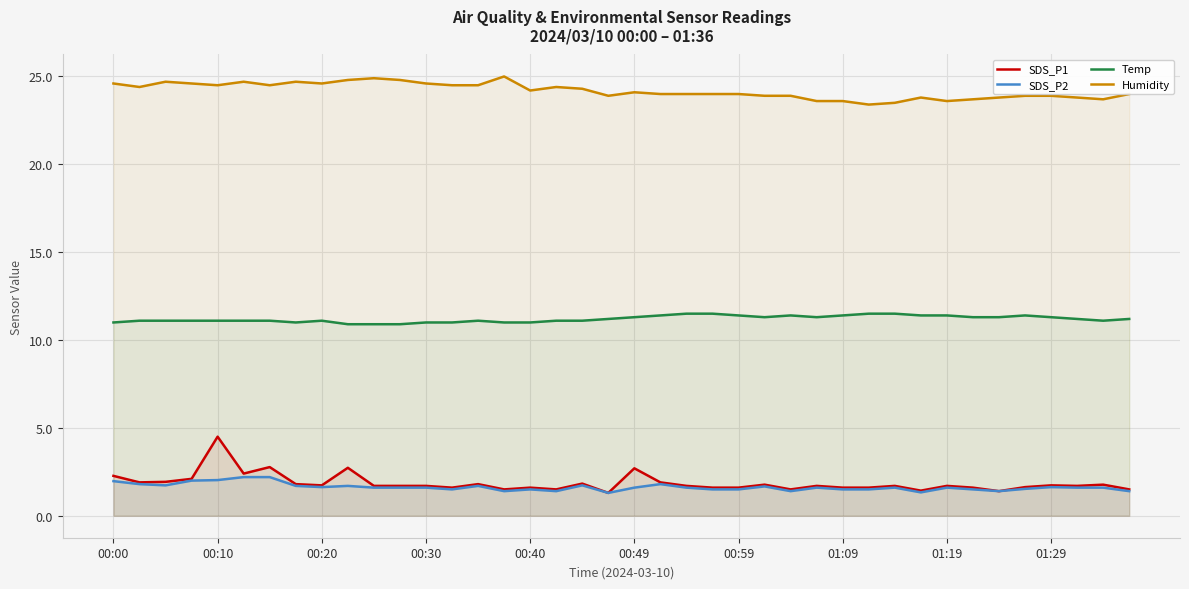

What is the lowest value of the Humidity series?

23.4